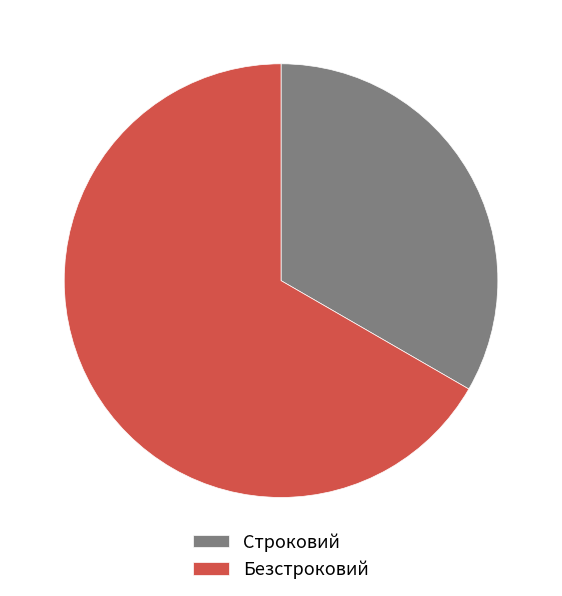

What is the largest slice in the pie chart?

Безстроковий